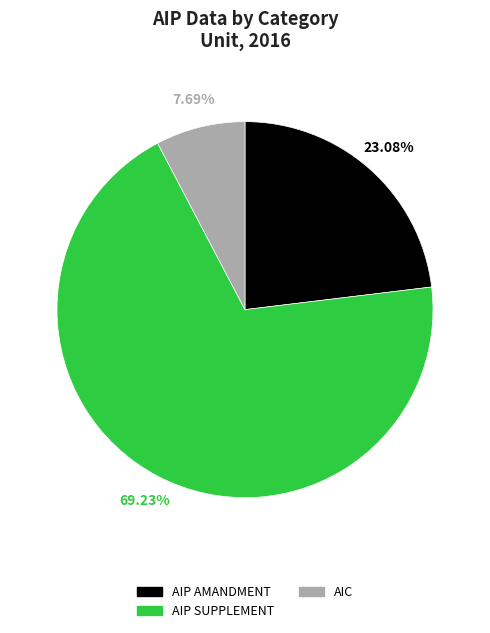

What percentage is the AIC slice, to the nearest percent?

8%